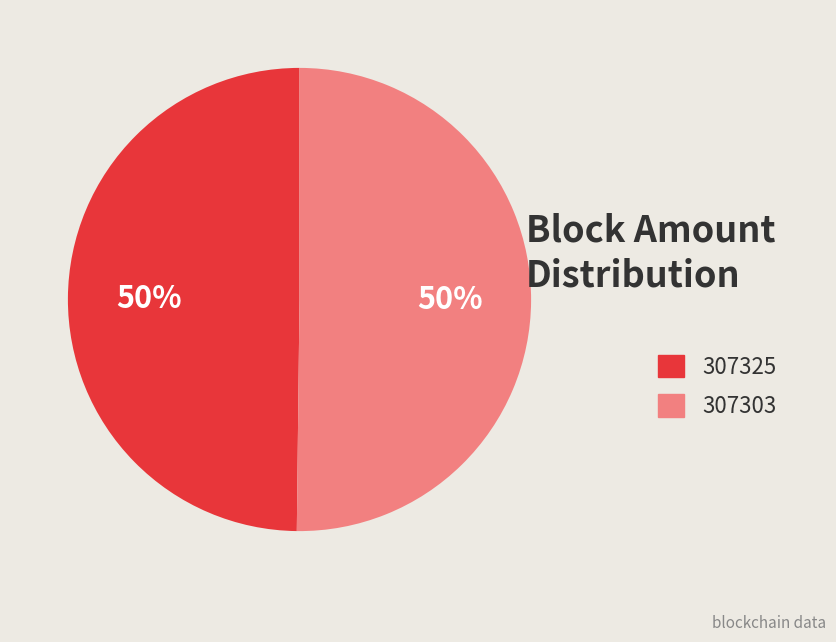

How many segments does this pie chart have?

2